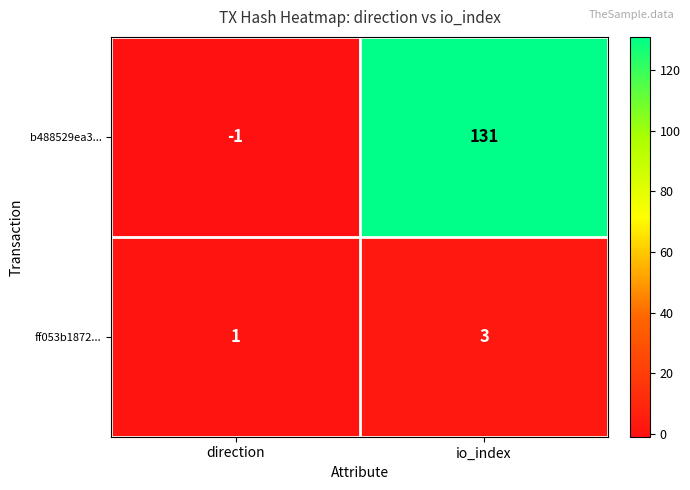

Reading left to right, transcribe all the data shown in this chart.

b488529ea3...: direction=-1	io_index=131
ff053b1872...: direction=1	io_index=3